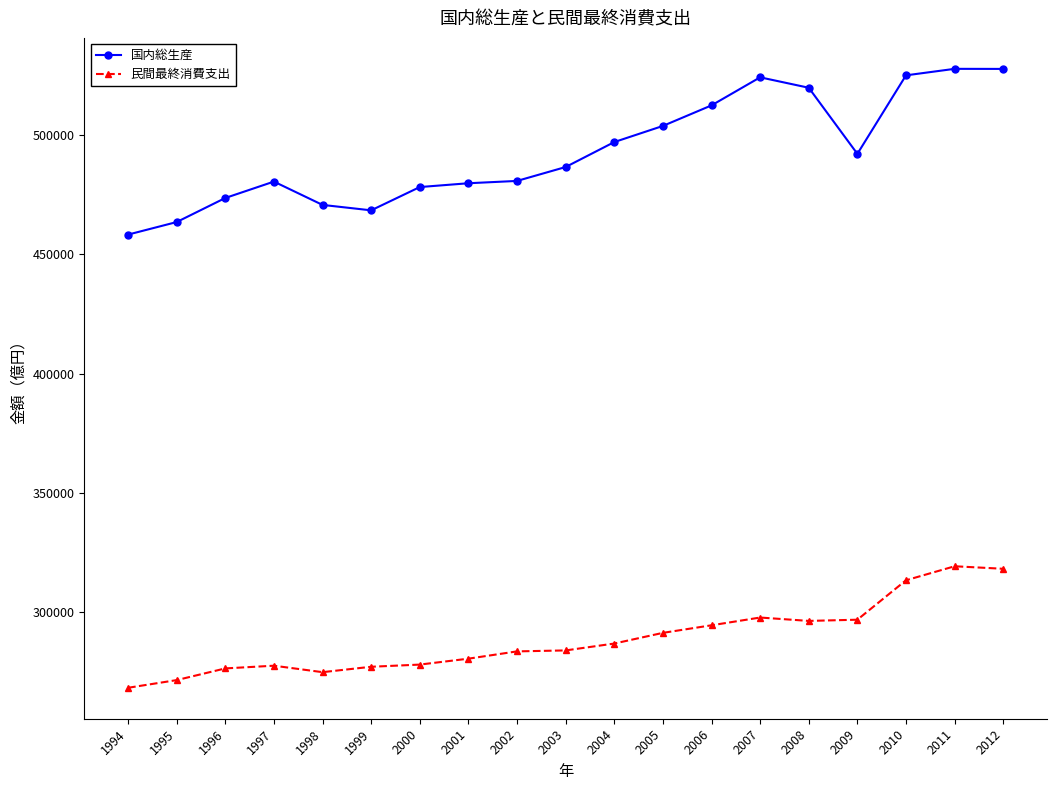

List the series in order of their peak value, lowest first.

民間最終消費支出, 国内総生産